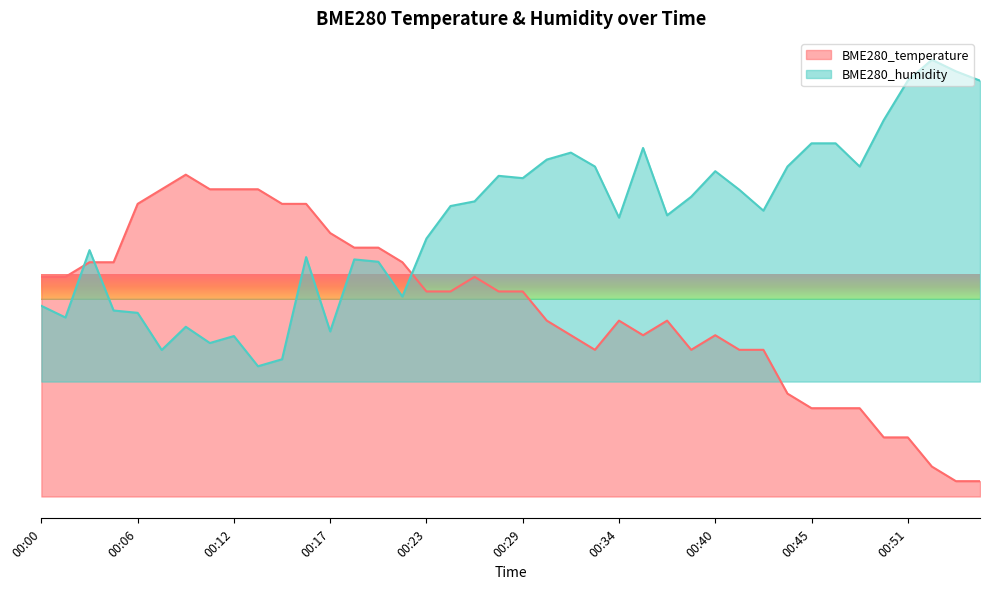

Between 00:24 and 00:06, which is larger?

00:06